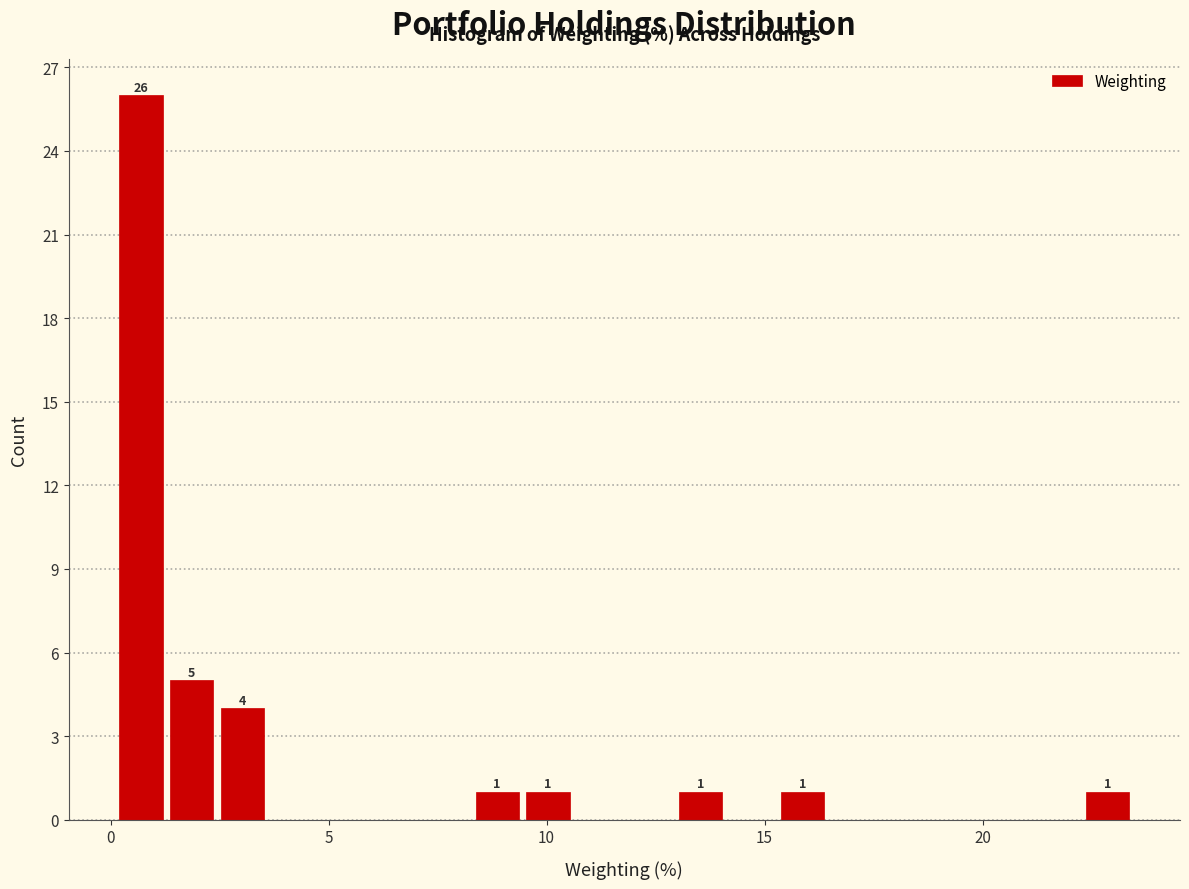

Read against the x-axis, roughly where is the centre of the tallest bar?

0.5